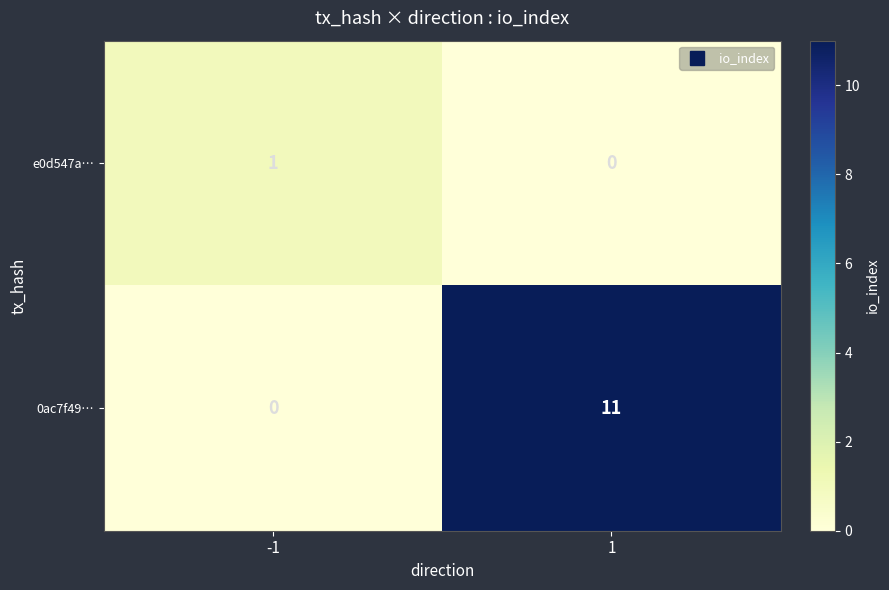

True or false: 0ac7f49… has a value of 11 at 1.

True